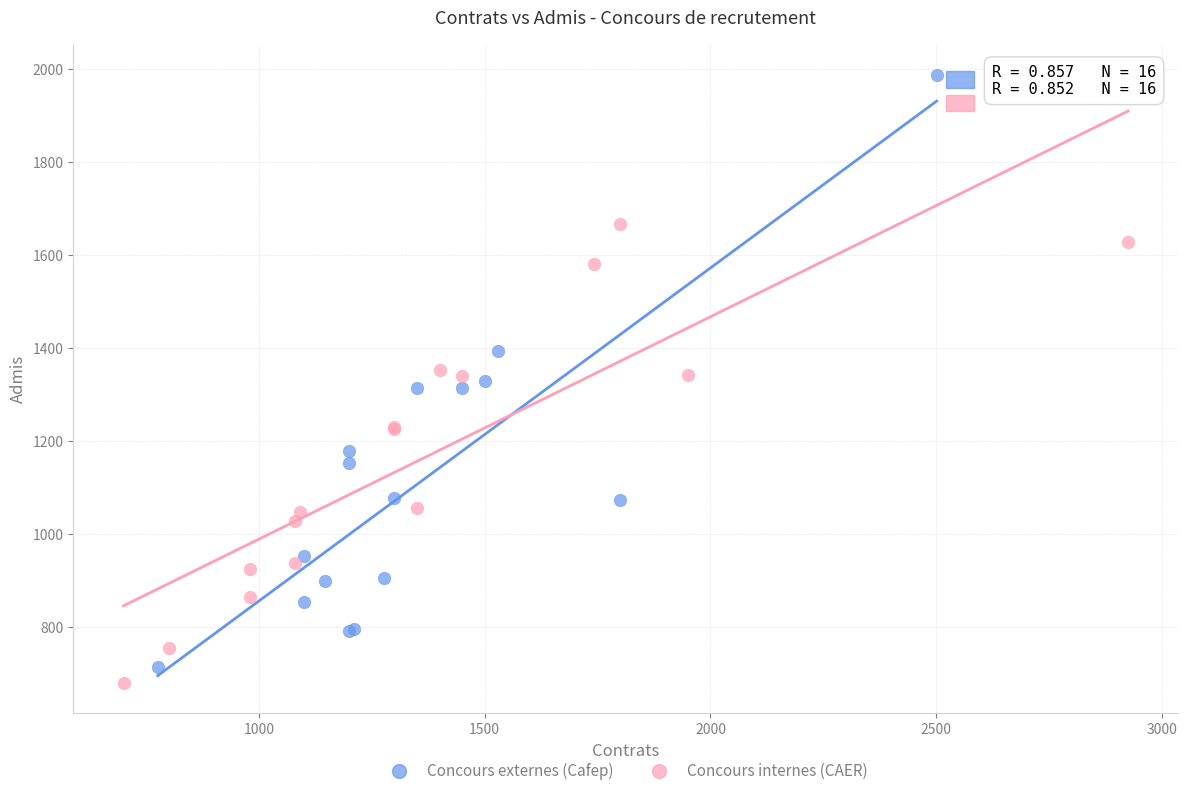

Which series has the widest spread of Y values?

Concours externes (Cafep)